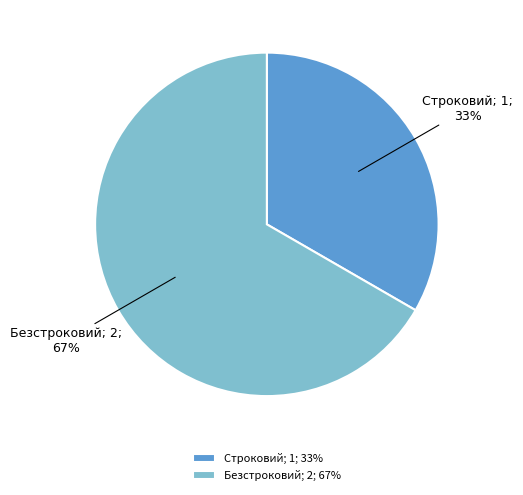

How many segments does this pie chart have?

2